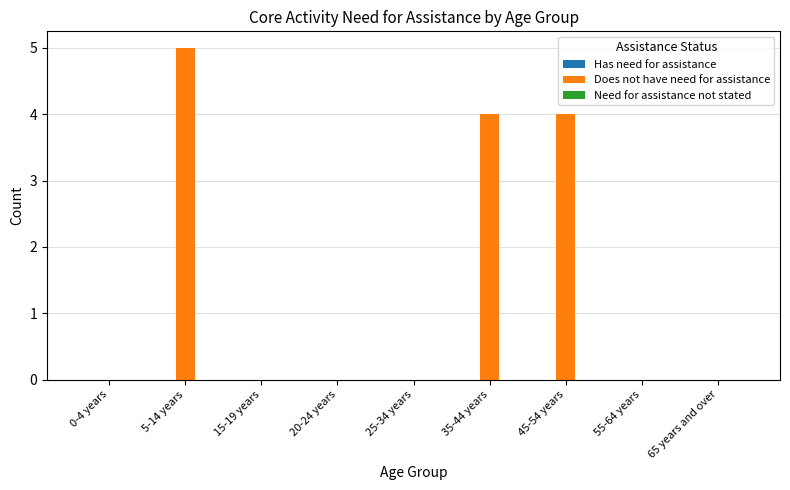

Between 20-24 years and 35-44 years, which is larger?

35-44 years